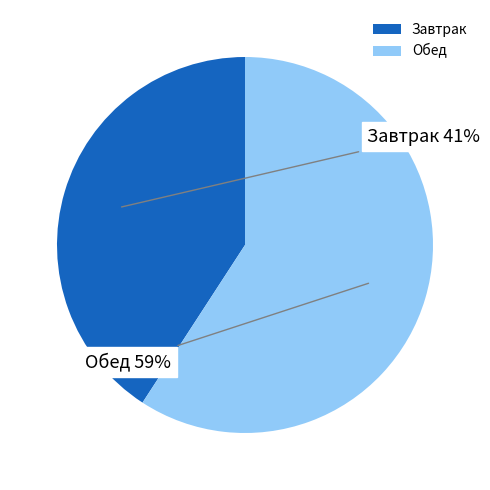

Is the sum of Завтрак and Обед greater than half?

Yes